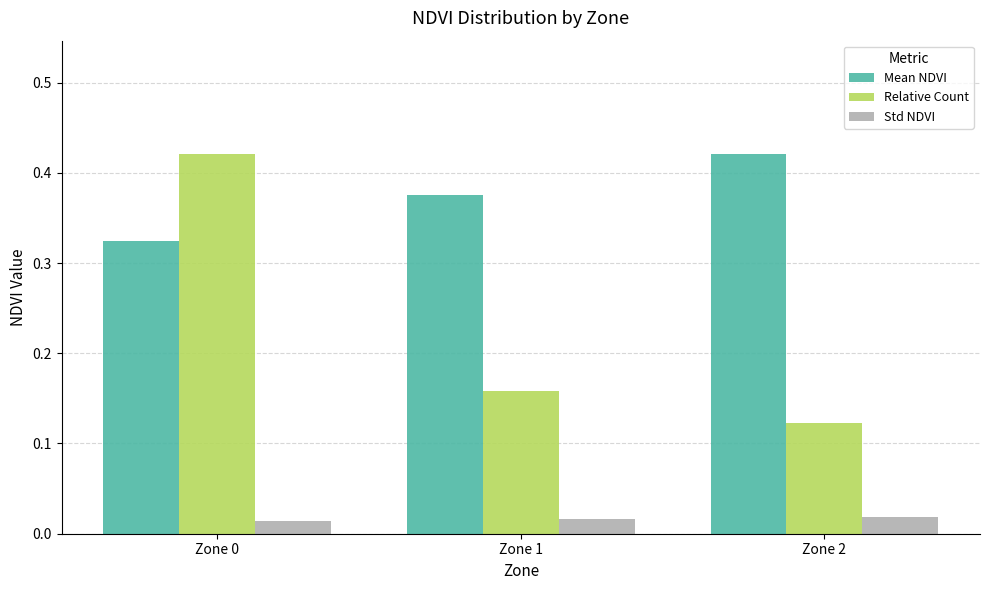

True or false: Relative Count has a value of 0.2 at Zone 2.

False